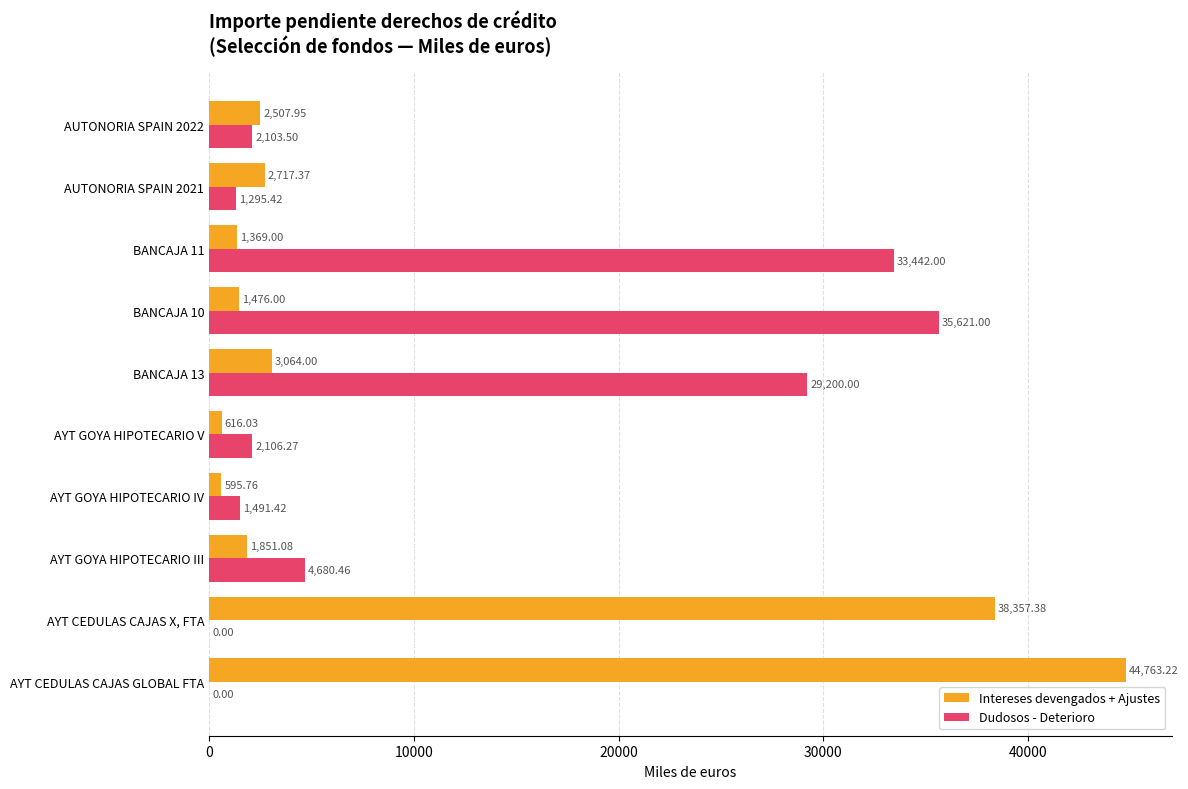

Which category has the highest value across all series?

AYT CEDULAS CAJAS GLOBAL FTA